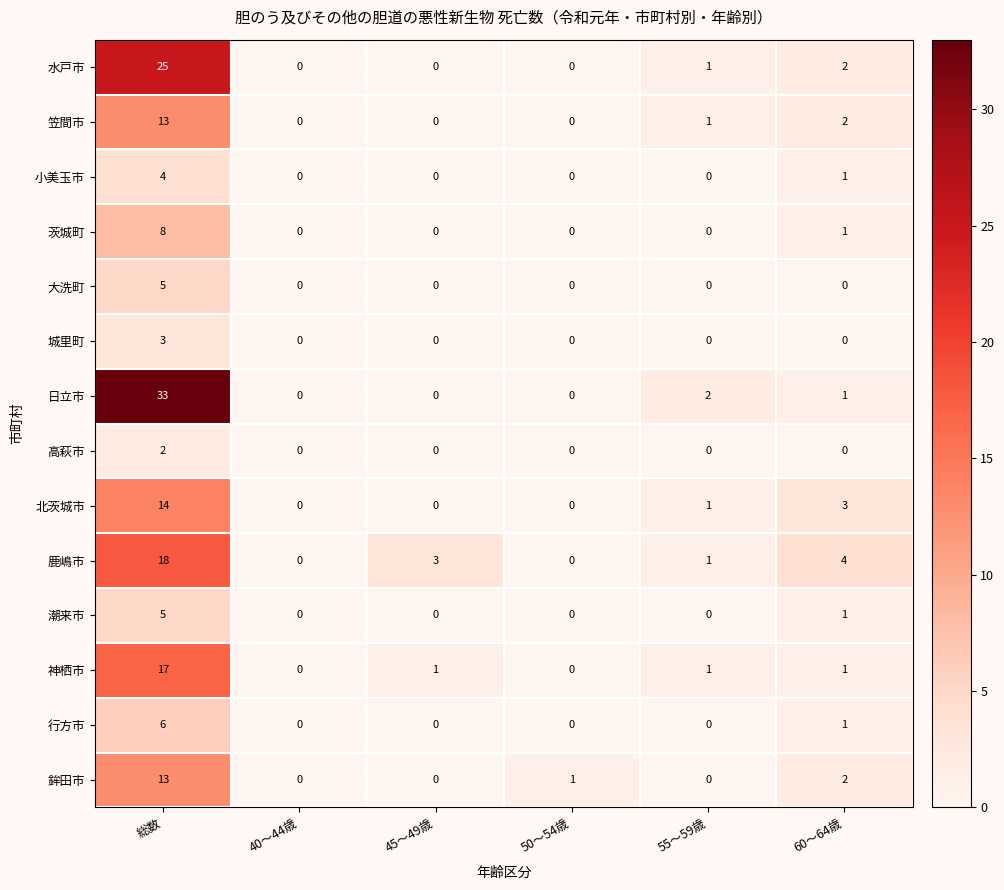

True or false: 行方市 has a value of 0 at 50～54歳.

True